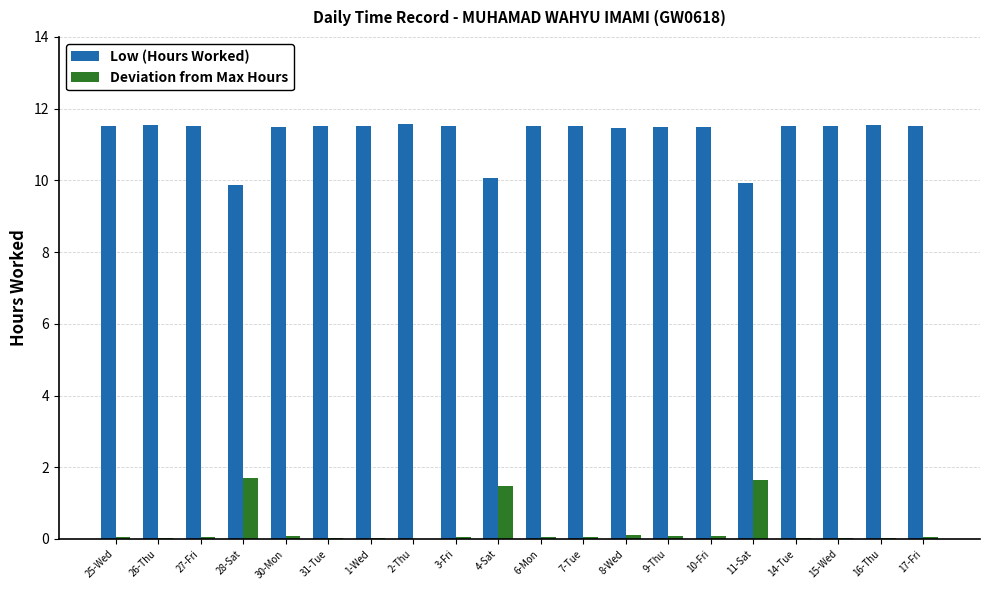

At which label does Low (Hours Worked) first exceed 11?

25-Wed